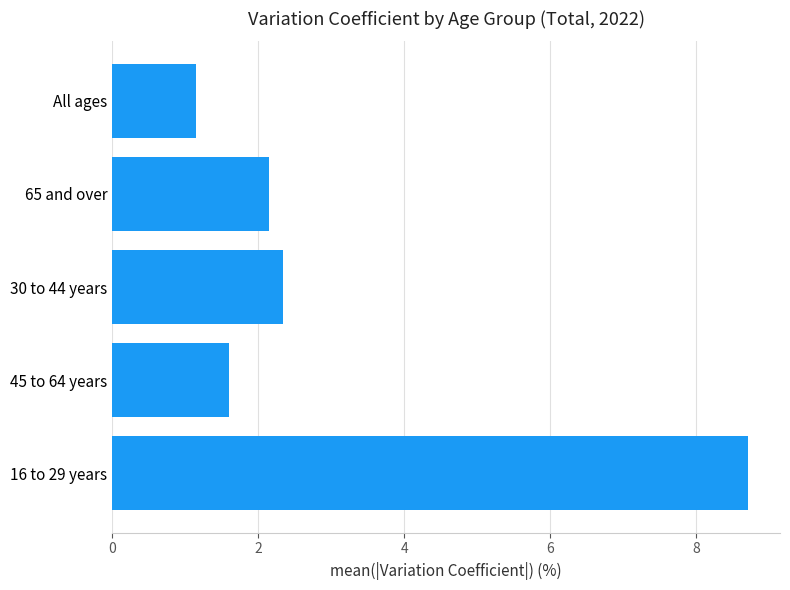

What is the average value?

3.2